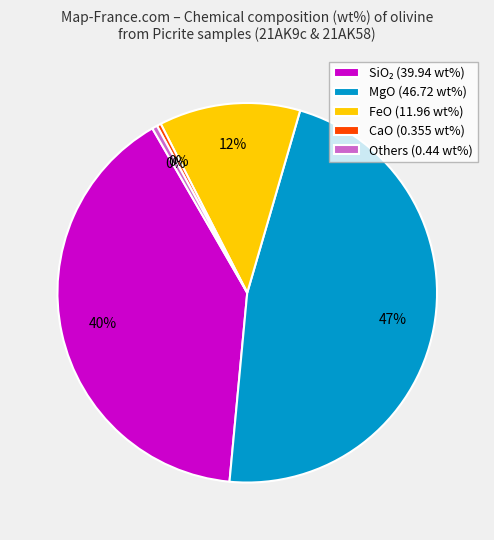

Does any single category account for the majority?

No